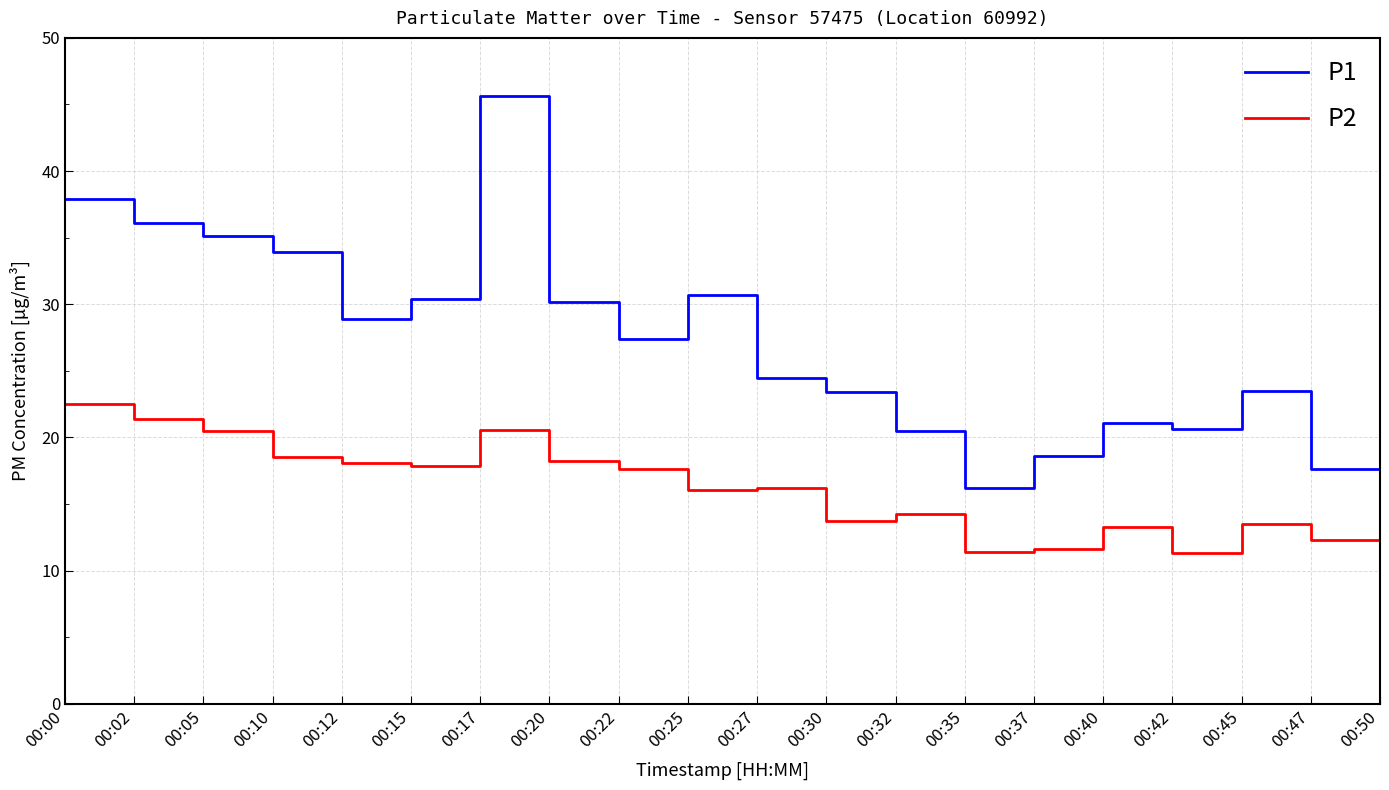

At which category is the sum across all series the highest?

00:17